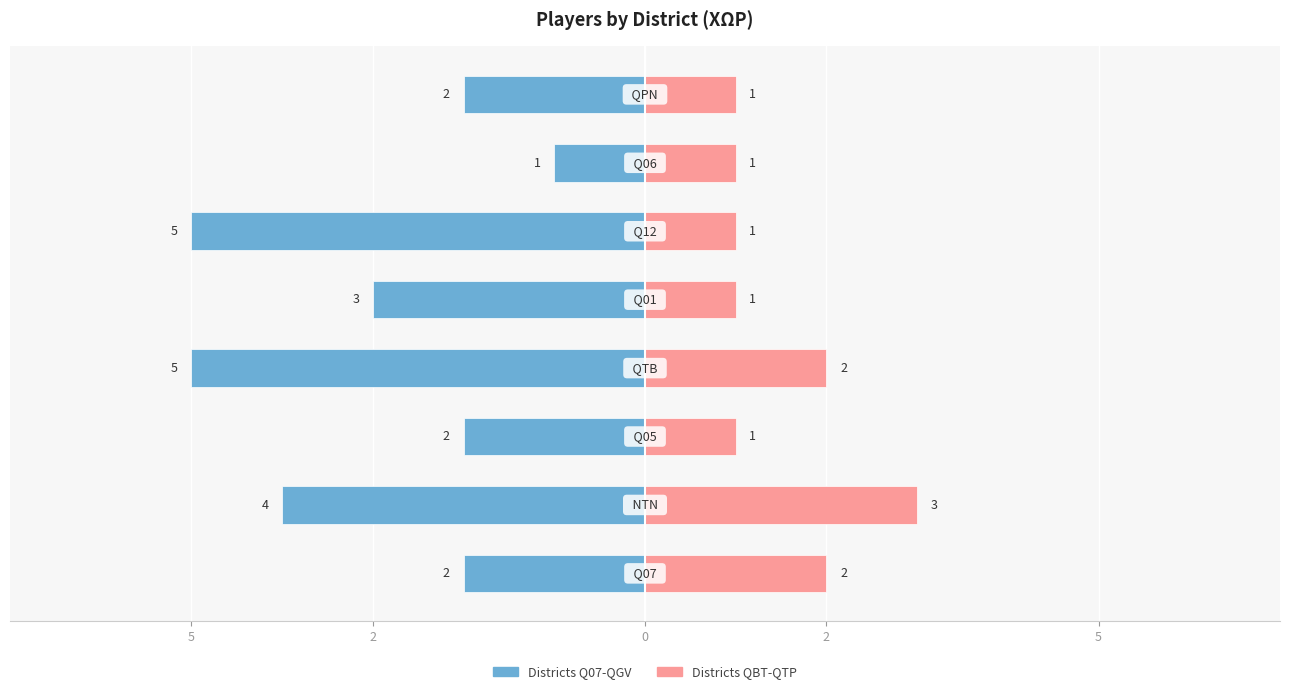

Reading left to right, extract all data points from this chart.

Left group: -2	-4	-2	-5	-3	-5	-1	-2
Right group: 2	3	1	2	1	1	1	1